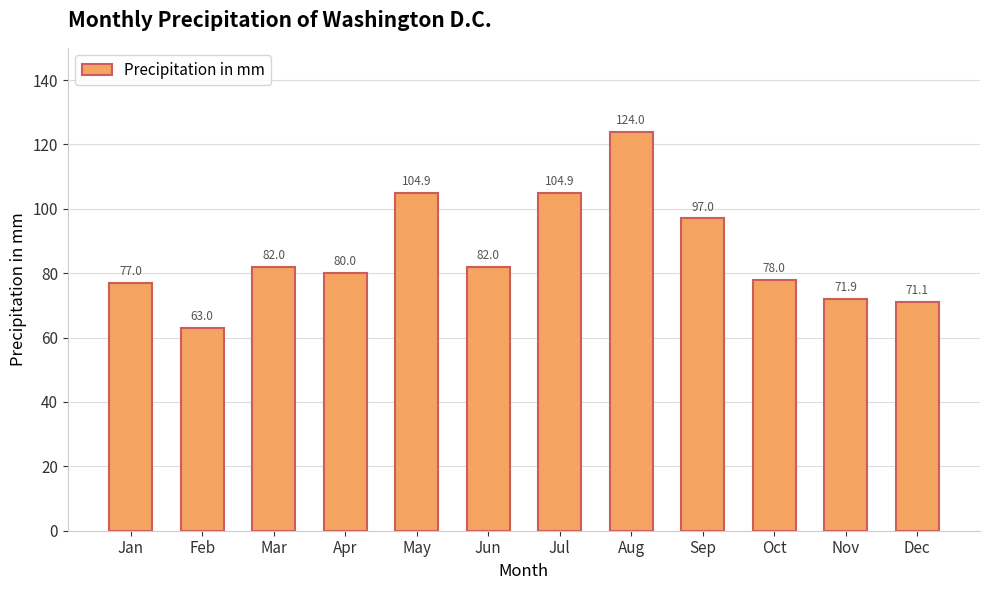

True or false: the data shows 106.1 at Nov.

False